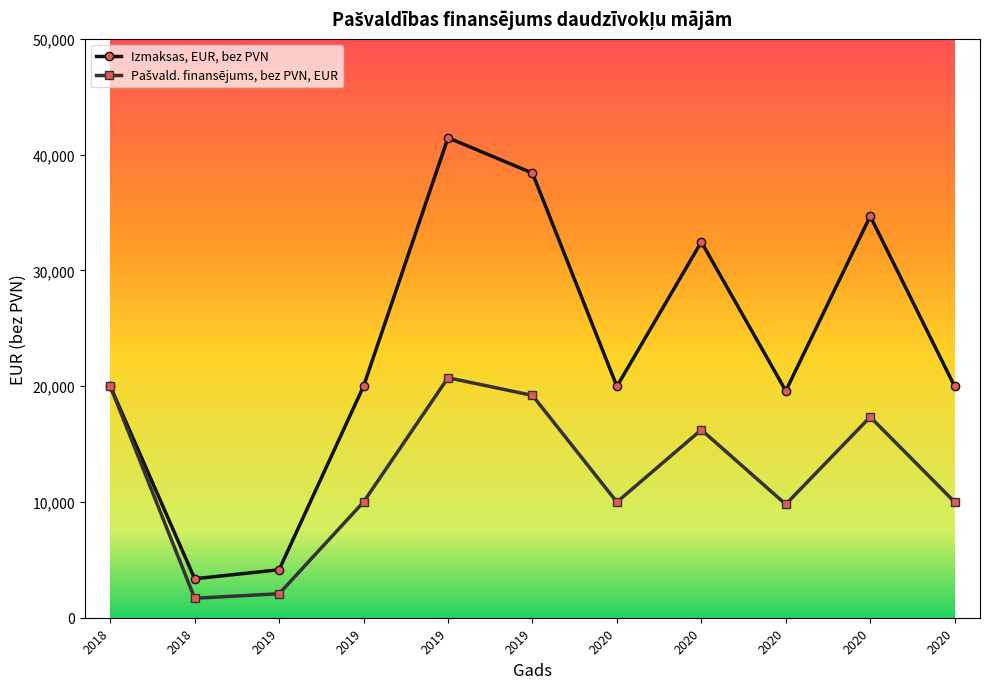

True or false: Pašvald. finansējums, bez PVN, EUR and Izmaksas, EUR, bez PVN cross at least once.

False